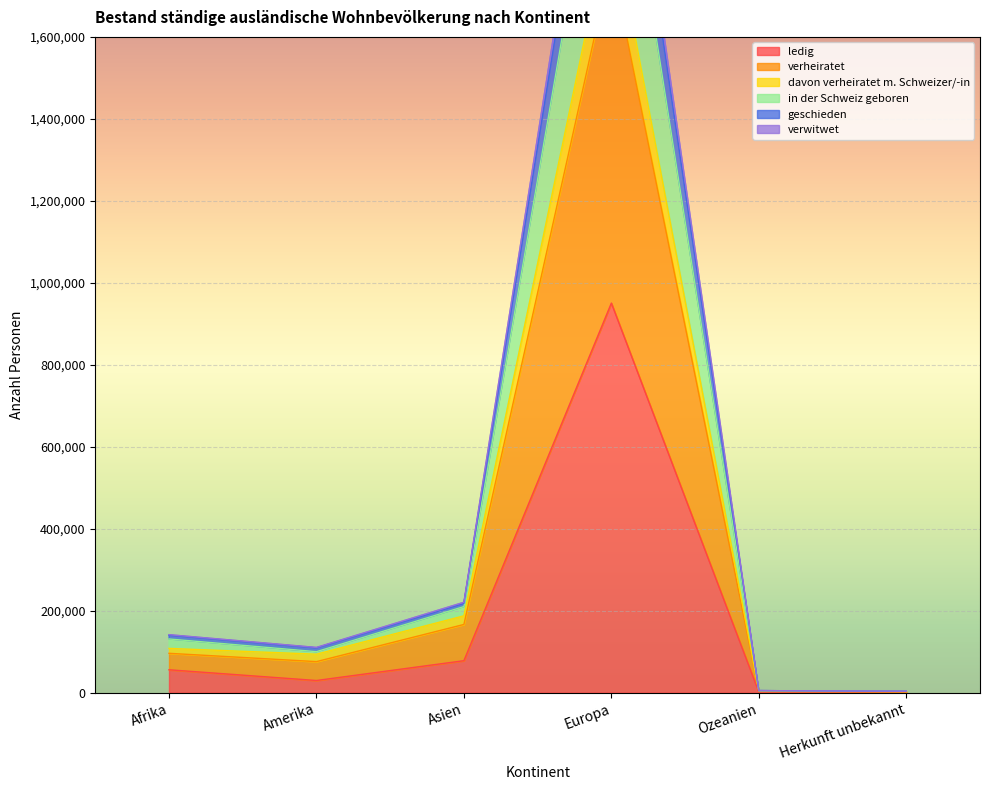

How many interior local peaks does the geschieden series have?

1